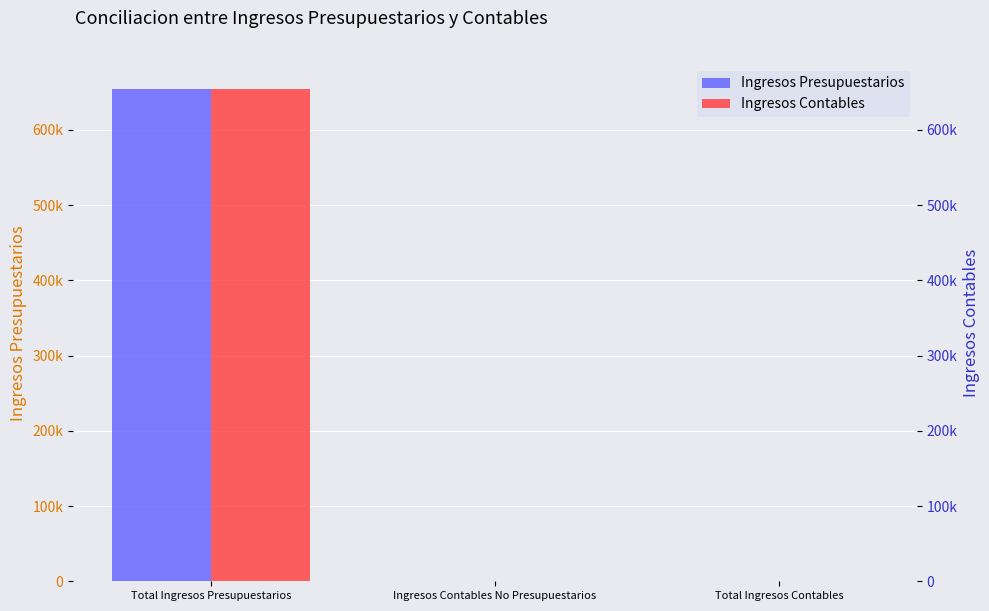

What is the difference between the Ingresos Presupuestarios values at Total Ingresos Contables and Total Ingresos Presupuestarios?

654693.1